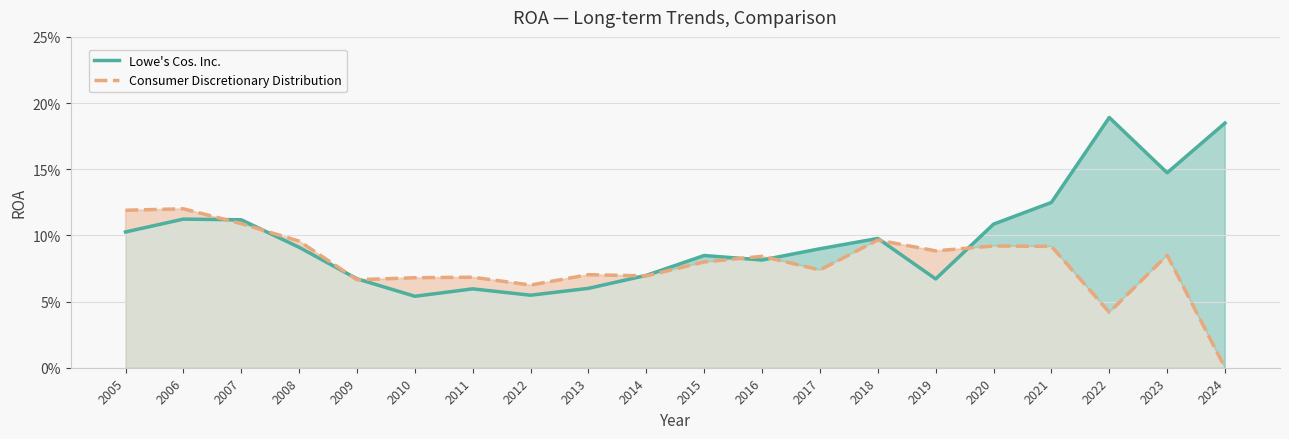

How many interior local valleys does the Consumer Discretionary Distribution series have?

6